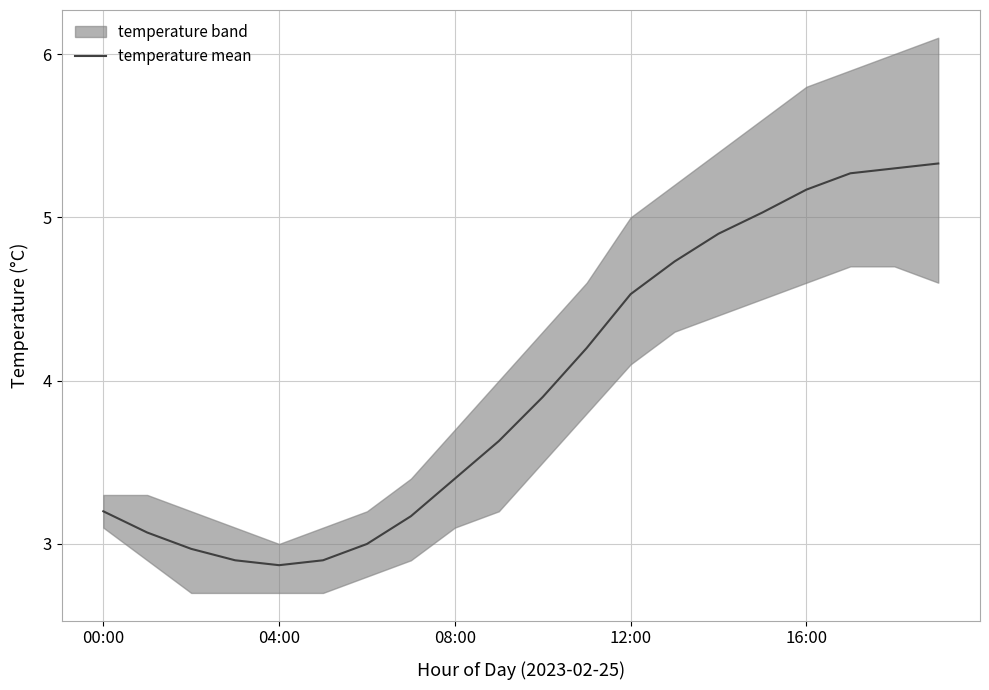

What is the lowest value of the temperature mean series?

2.9